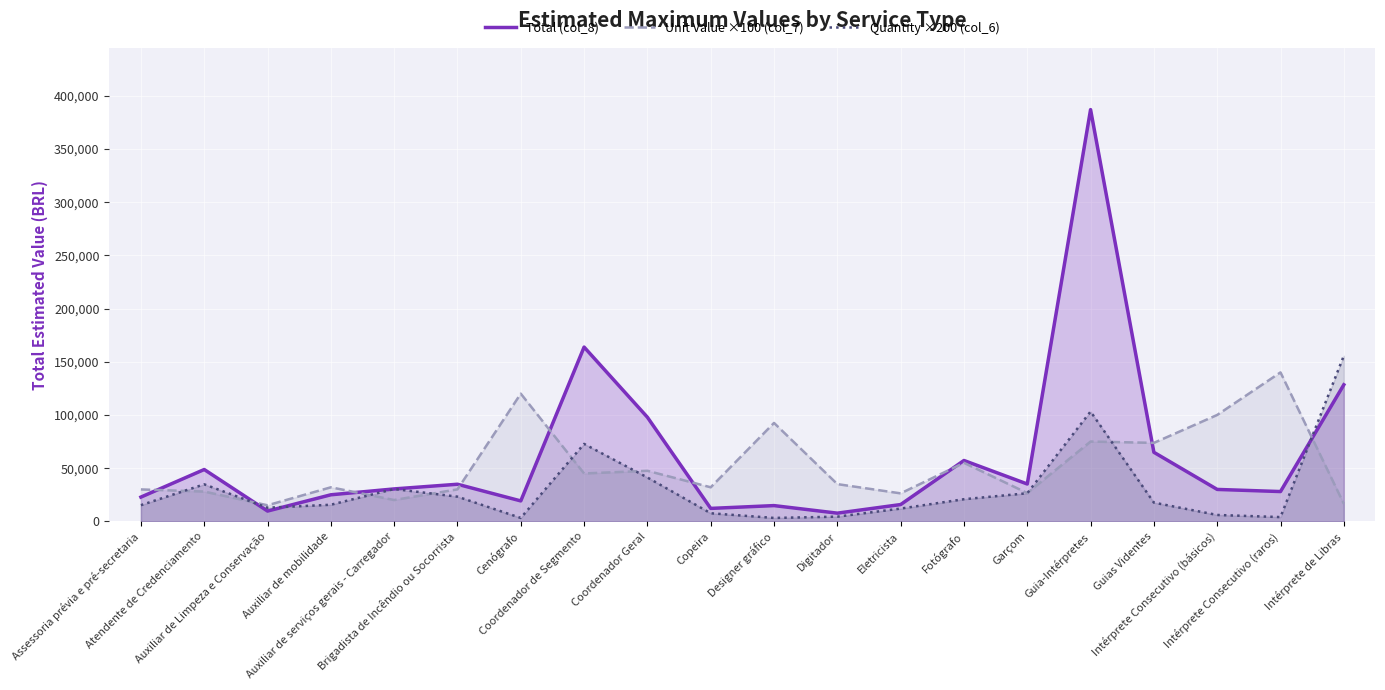

Rank the categories by Unit Value ×100 (col_7) value from highest to lowest.

Intérprete Consecutivo (raros), Cenógrafo, Intérprete Consecutivo (básicos), Designer gráfico, Guia-Intérpretes, Guias Videntes, Fotógrafo, Coordenador Geral, Coordenador de Segmento, Digitador, Auxiliar de mobilidade, Copeira, Brigadista de Incêndio ou Socorrista, Assessoria prévia e pré-secretaria, Atendente de Credenciamento, Garçom, Eletricista, Auxiliar de serviços gerais - Carregador, Intérprete de Libras, Auxiliar de Limpeza e Conservação